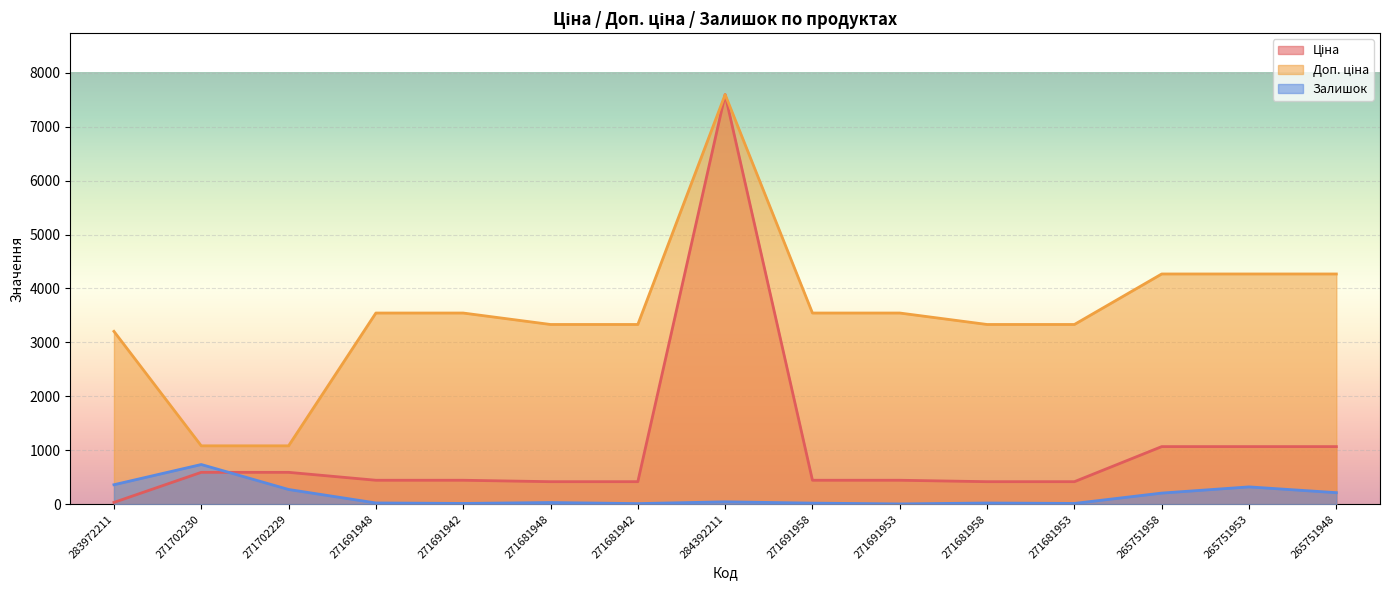

List the series in order of their overall mean, lowest first.

Залишок, Ціна, Доп. ціна